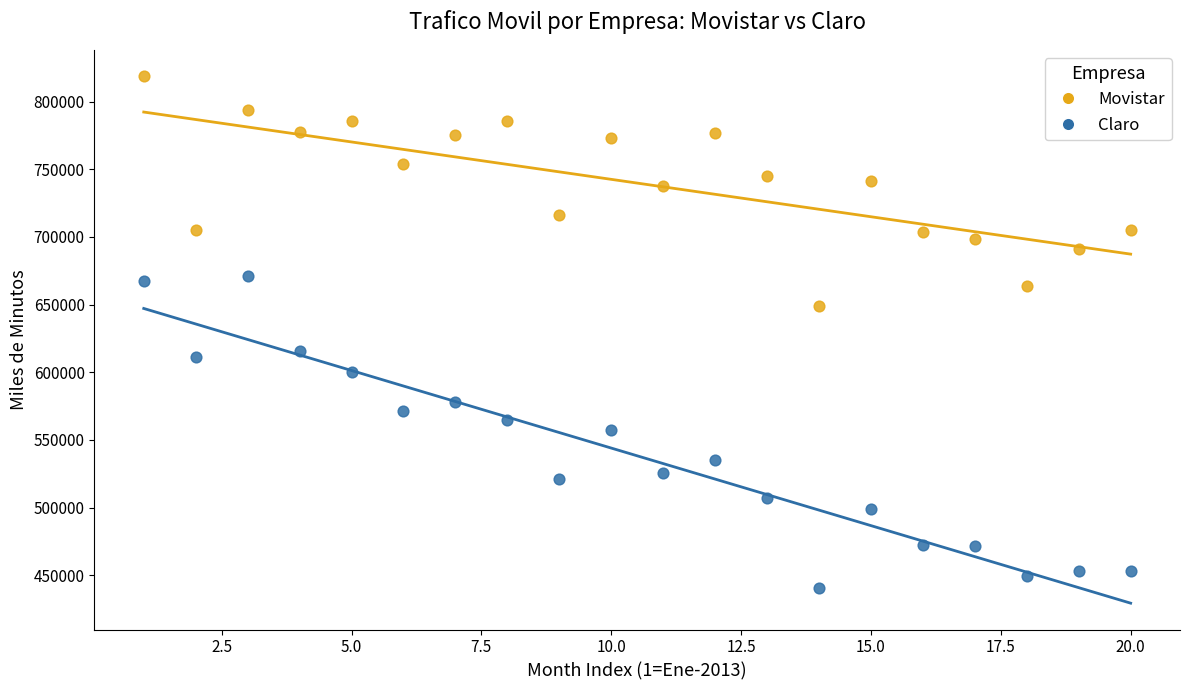

Which series reaches the minimum Y coordinate?

Claro